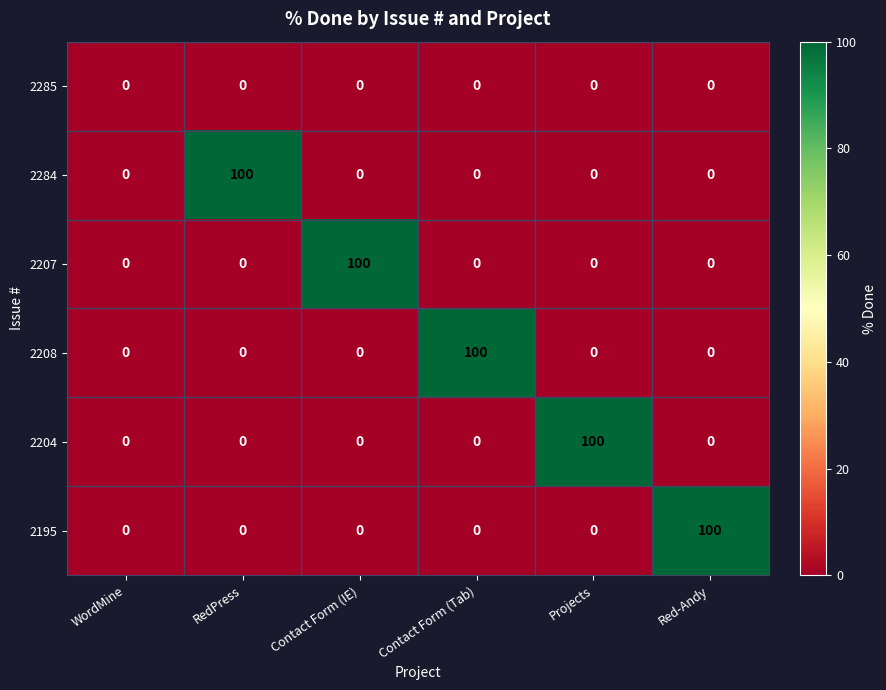

What is the greatest value displayed?

100